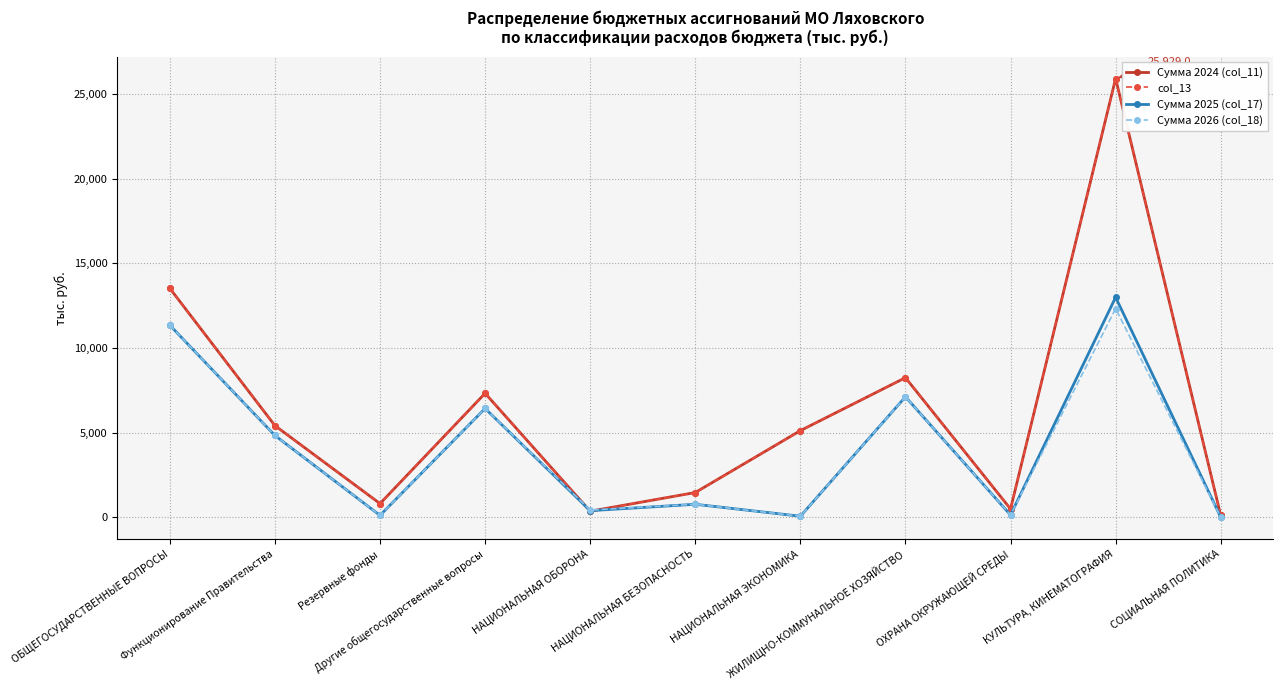

List the labels in order of Сумма 2024 (col_11) value, largest first.

КУЛЬТУРА, КИНЕМАТОГРАФИЯ, ОБЩЕГОСУДАРСТВЕННЫЕ ВОПРОСЫ, ЖИЛИЩНО-КОММУНАЛЬНОЕ ХОЗЯЙСТВО, Другие общегосударственные вопросы, Функционирование Правительства, НАЦИОНАЛЬНАЯ ЭКОНОМИКА, НАЦИОНАЛЬНАЯ БЕЗОПАСНОСТЬ, Резервные фонды, ОХРАНА ОКРУЖАЮЩЕЙ СРЕДЫ, НАЦИОНАЛЬНАЯ ОБОРОНА, СОЦИАЛЬНАЯ ПОЛИТИКА